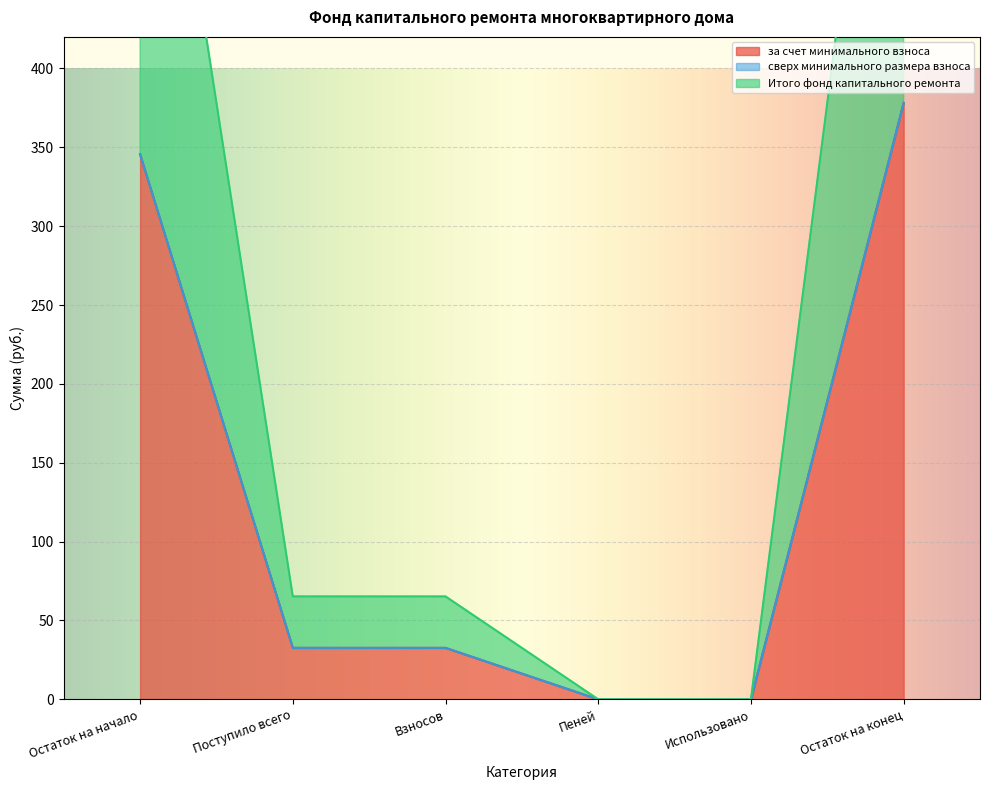

True or false: за счет минимального взноса has a value of 0.0 at Использовано.

True